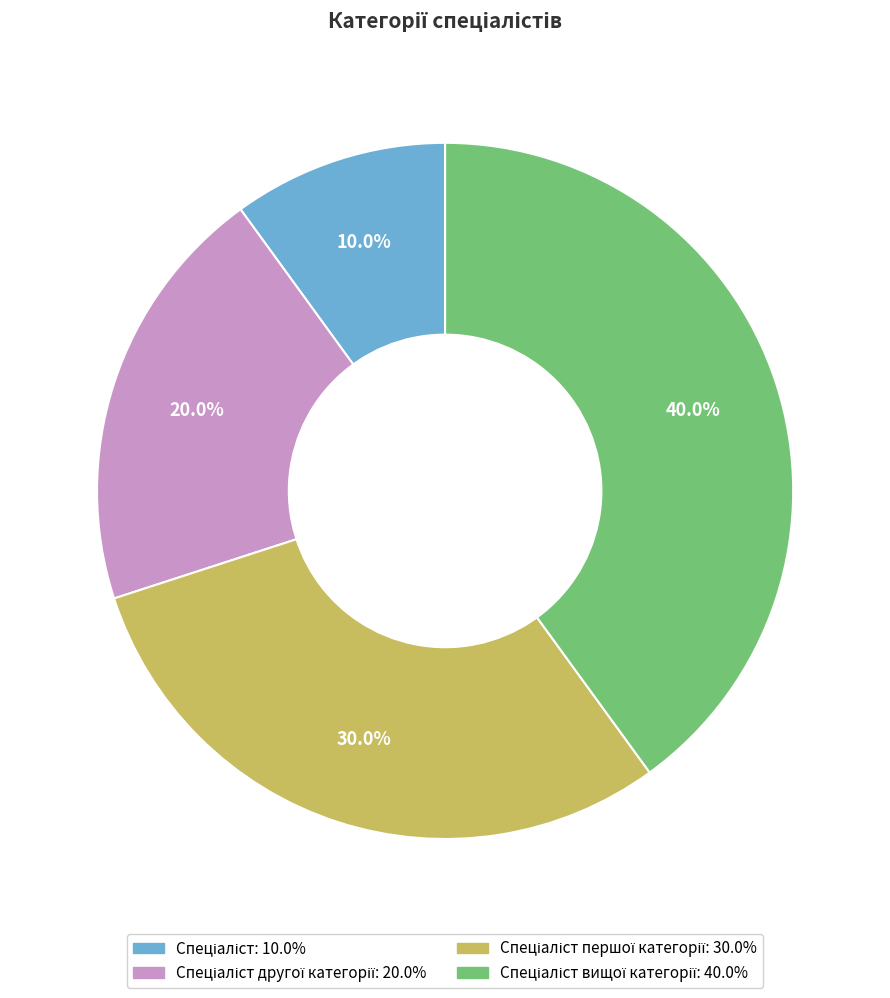

How many segments does this pie chart have?

4